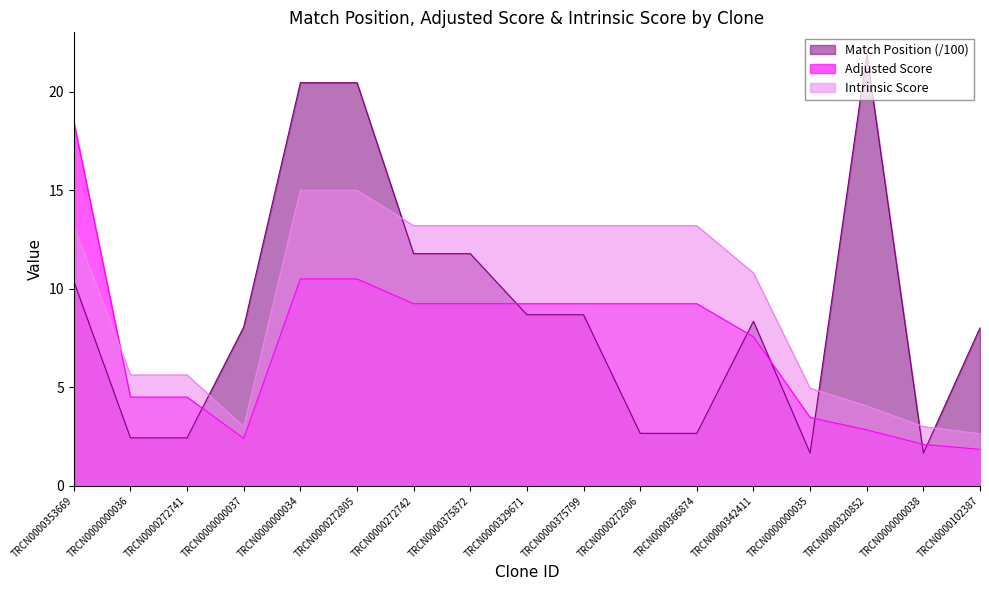

What is the smallest value displayed?

1.6